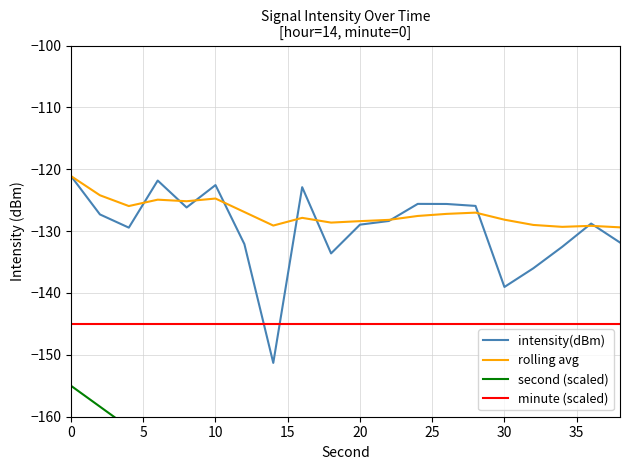

Which series has the largest range (max minus min)?

second (scaled)